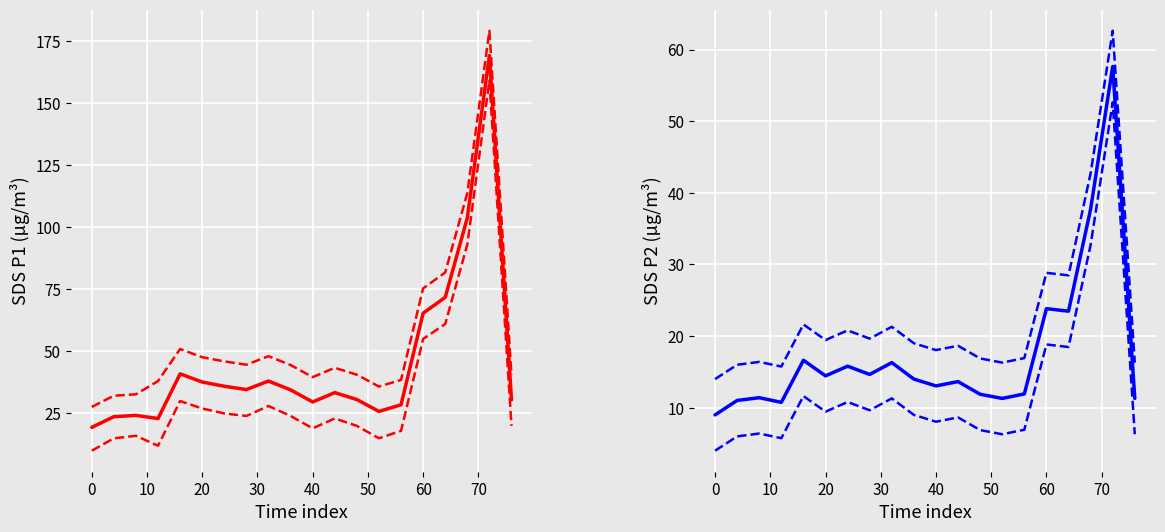

How many data points in SDS_P1 are less than 34?

10